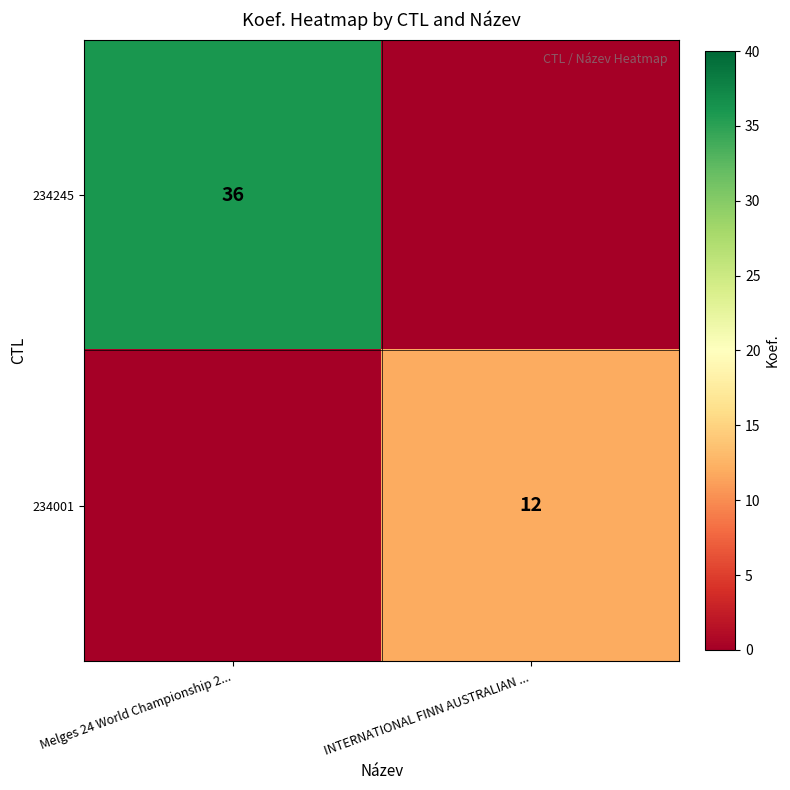

Is the value of 234245 at Melges 24 World Championship 2... greater than the value of 234001 at INTERNATIONAL FINN AUSTRALIAN ...?

Yes